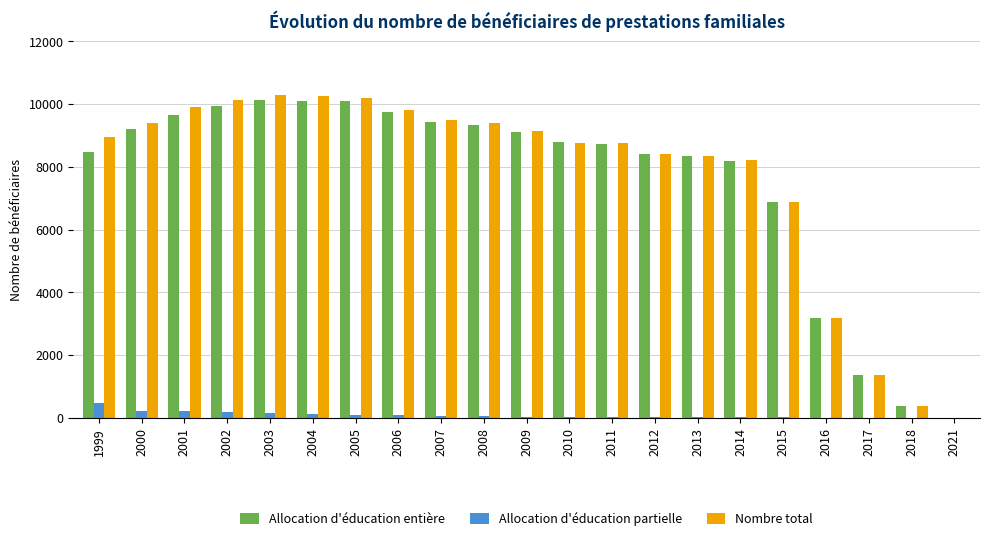

How many groups of bars are there?

21